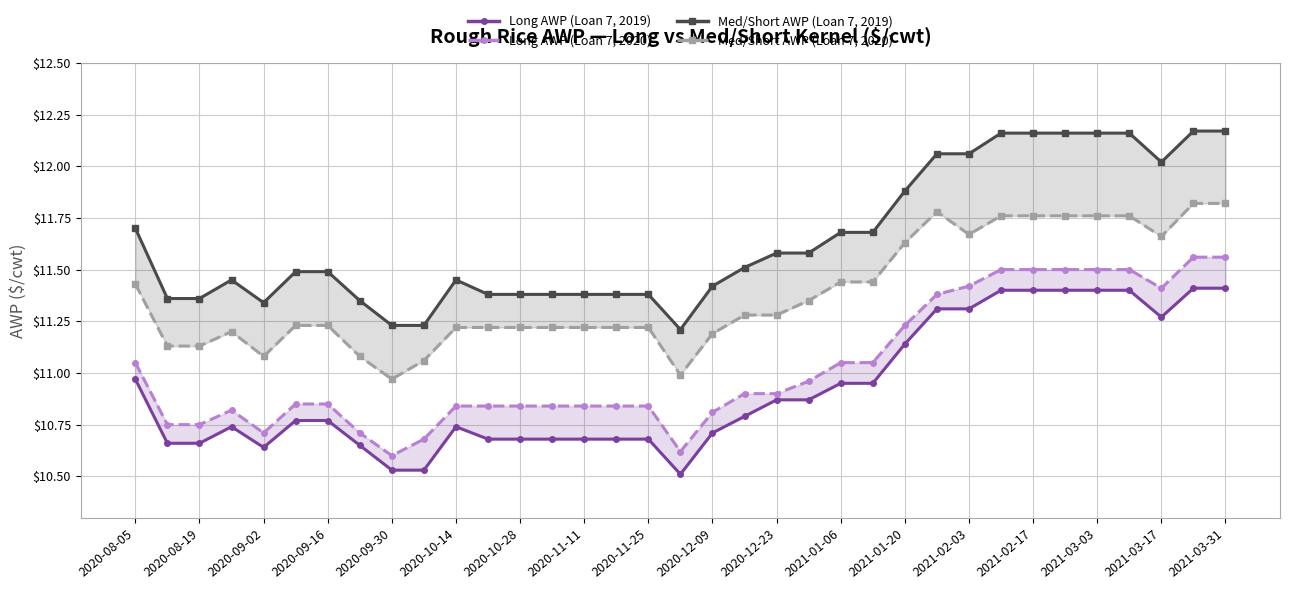

How many categories are shown in the chart?

35